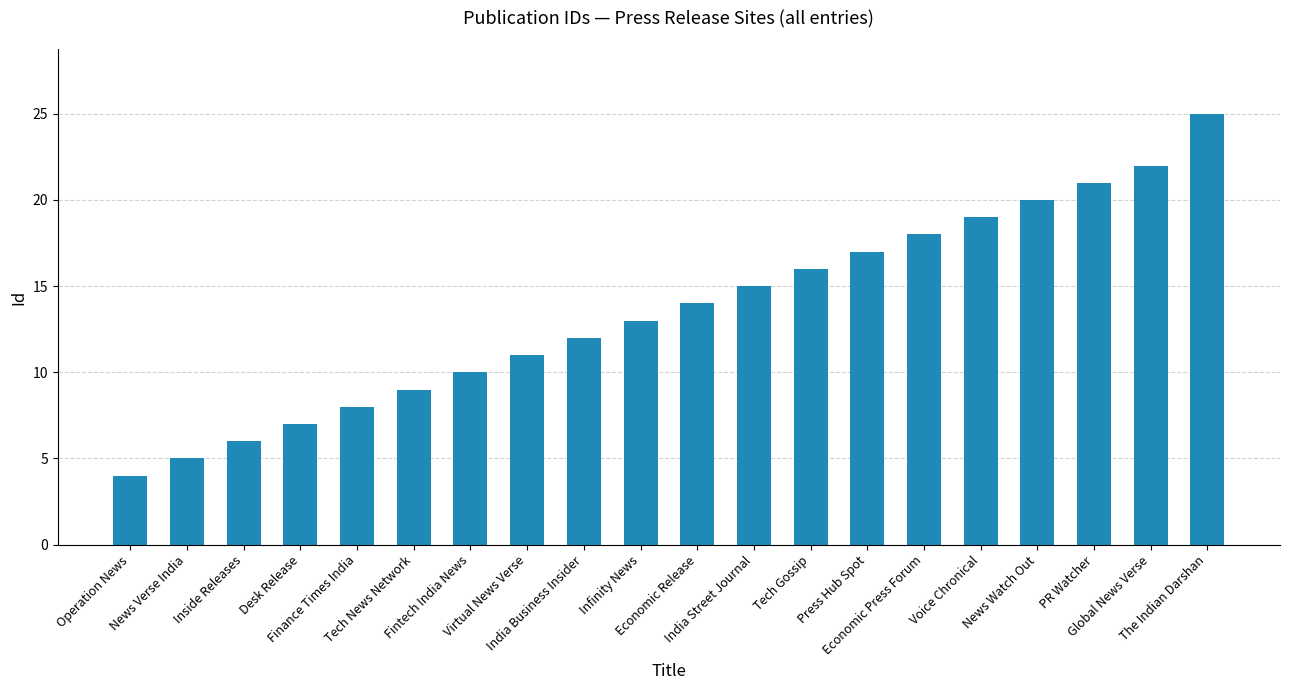

How many distinct data groups are displayed?

1